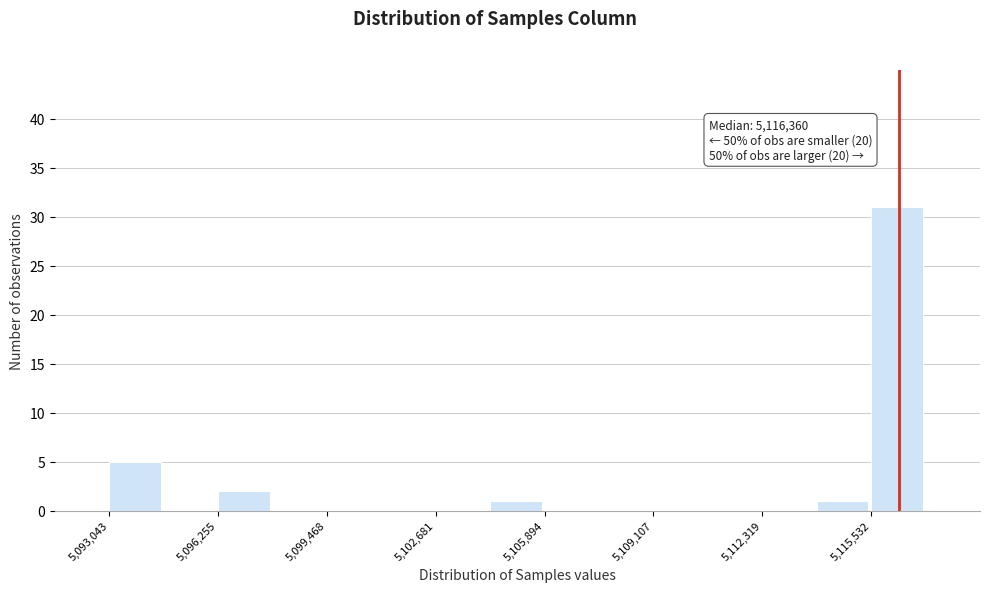

Around what value on the x-axis is the tallest bar? Give the approximate position of its centre, as read against the axis.

5116500